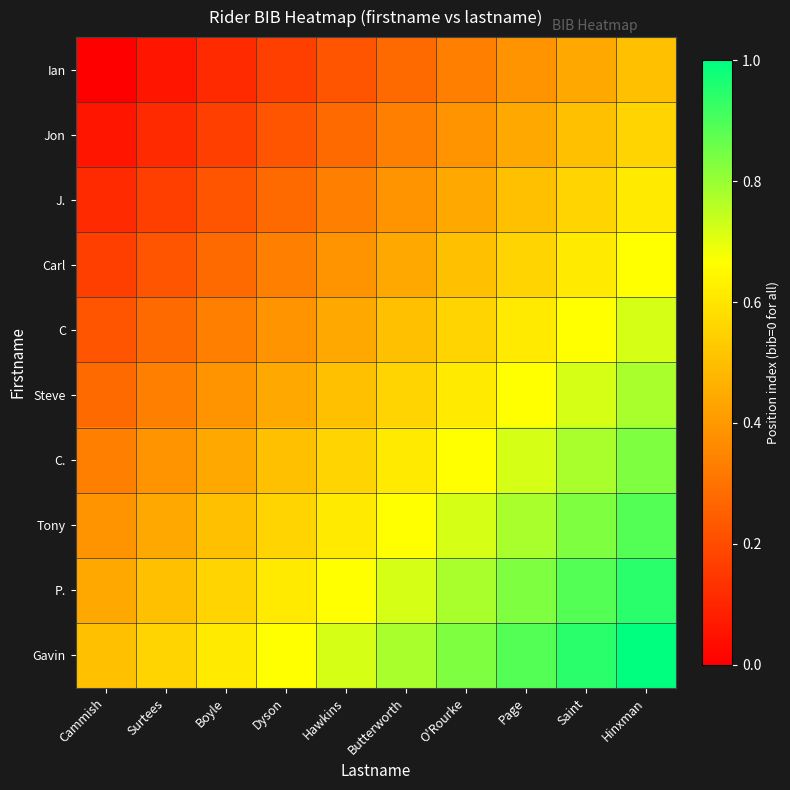

What is the total value across all series at Boyle?

3.6